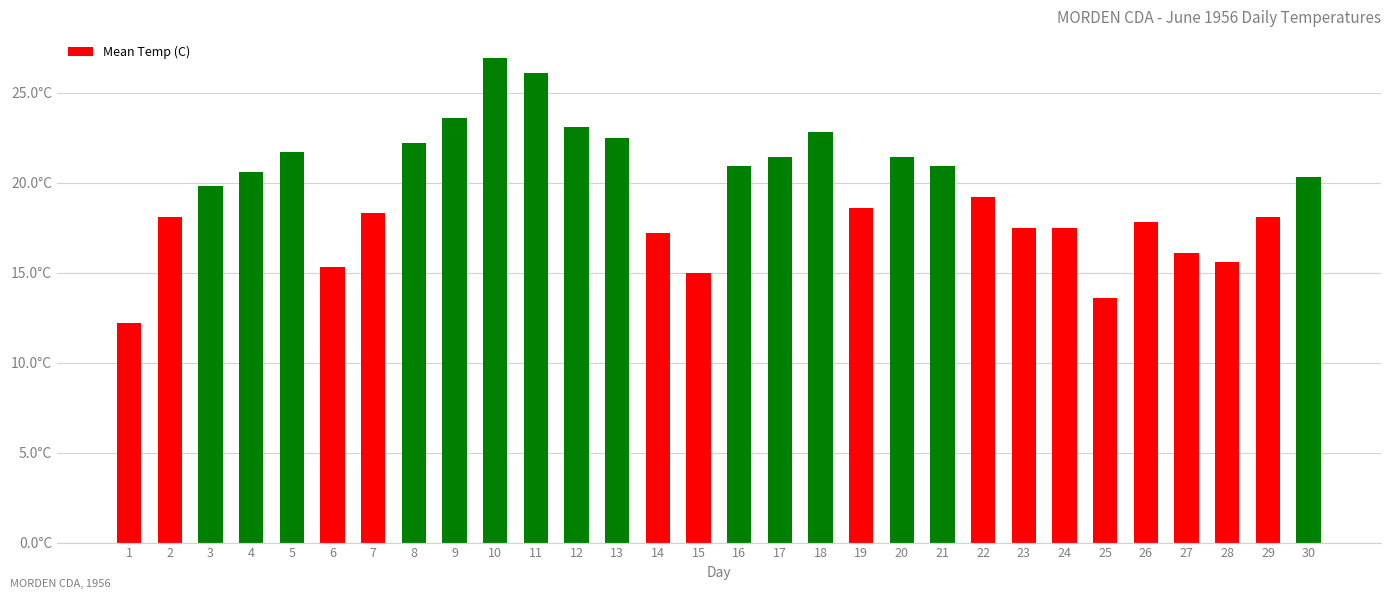

True or false: the data shows 34.4 at 18.

False